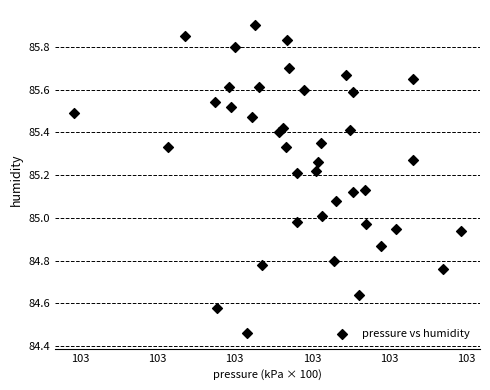

What is the range of Y values (max minus min)?

1.4